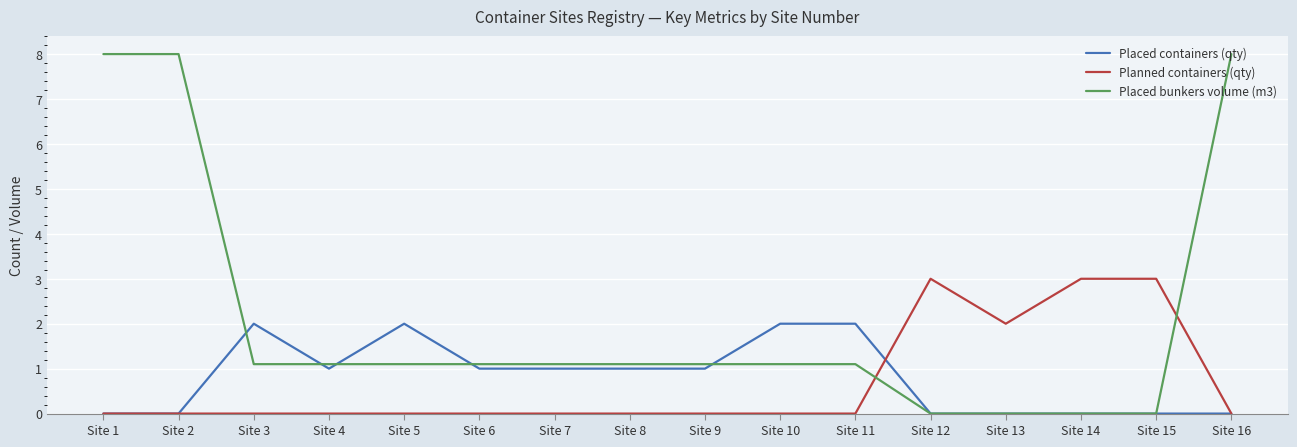

What is the difference between the second highest and minimum values in the Placed bunkers volume (m3) series?

8.0